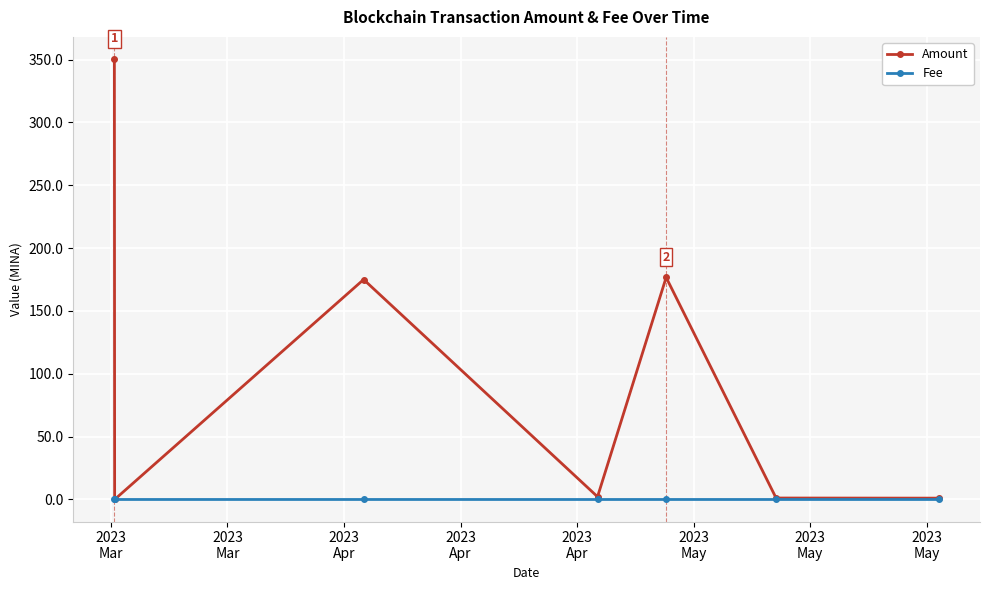

Which series has the largest total across all categories?

Amount